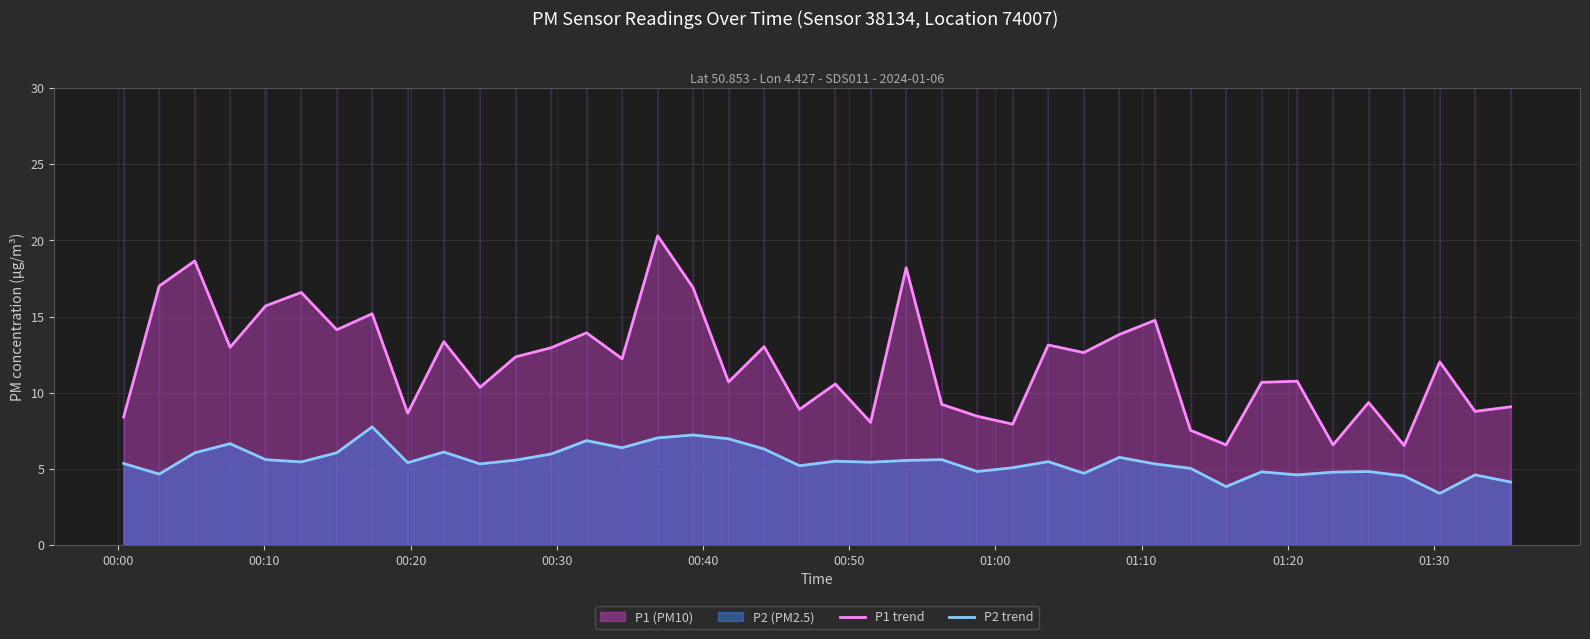

In P2 trend, how many points are higher than both neighbors (excluding endpoints)?

12